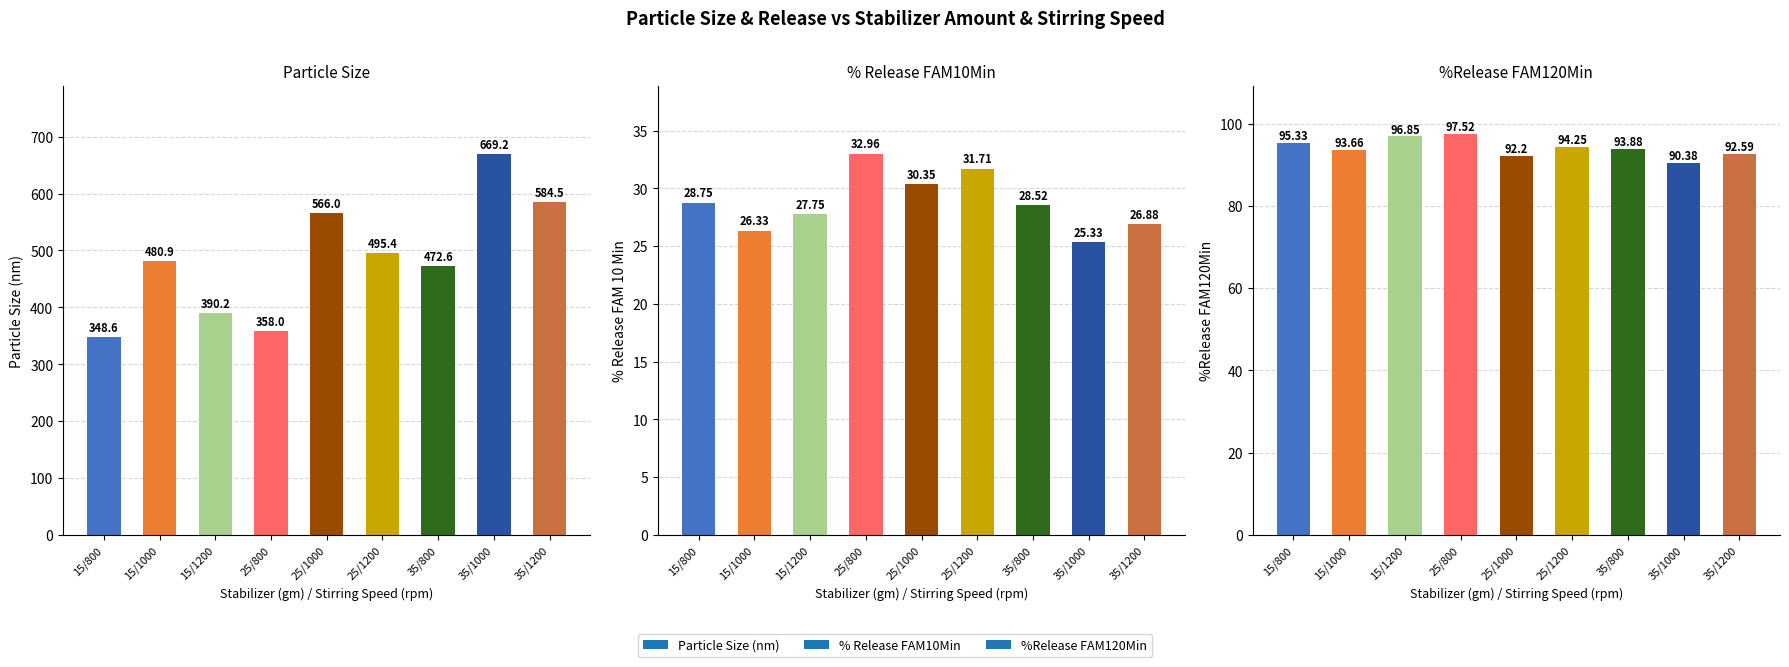

How many values in the %Release FAM120Min series exceed 93?

6